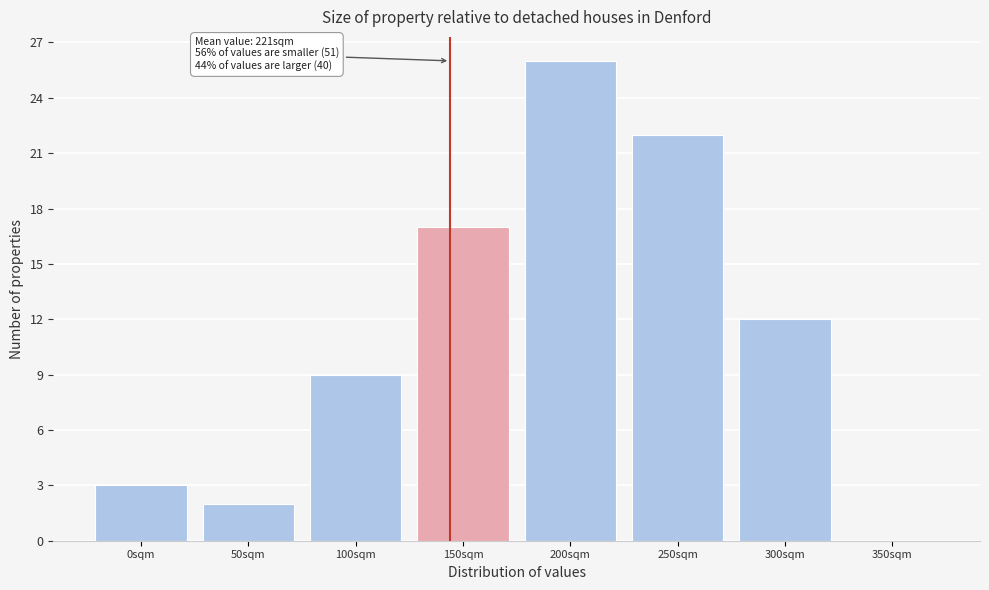

Reading right to left, list all the values displayed in this chart.

350sqm=0	300sqm=12	250sqm=22	200sqm=26	150sqm=17	100sqm=9	50sqm=2	0sqm=3